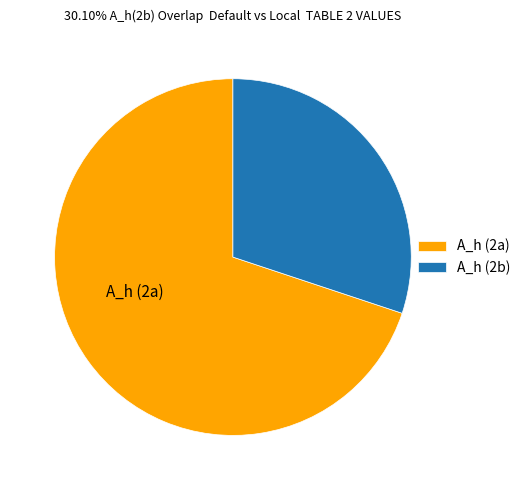

Is A_h (2b) the majority of the pie?

No